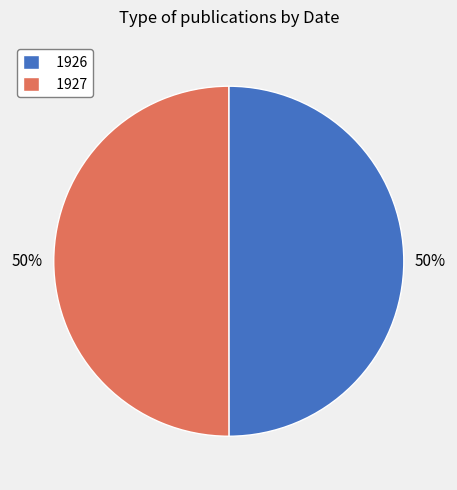

What is the ratio of the value at 1927 to the value at 1926?

1.0